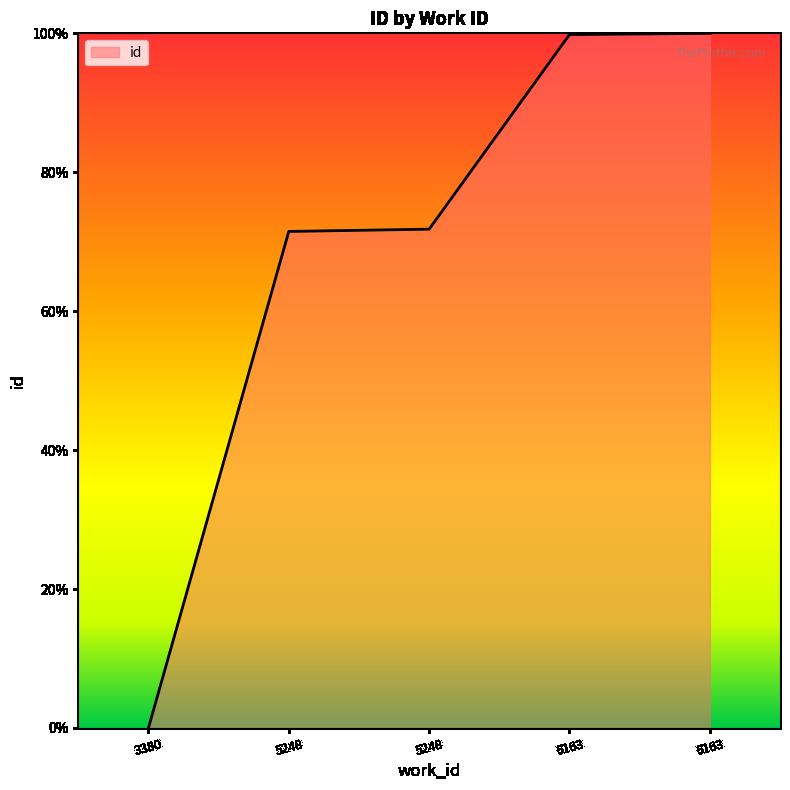

Reading left to right, list all the values displayed in this chart.

0.0	71.5	71.8	99.8	100.0